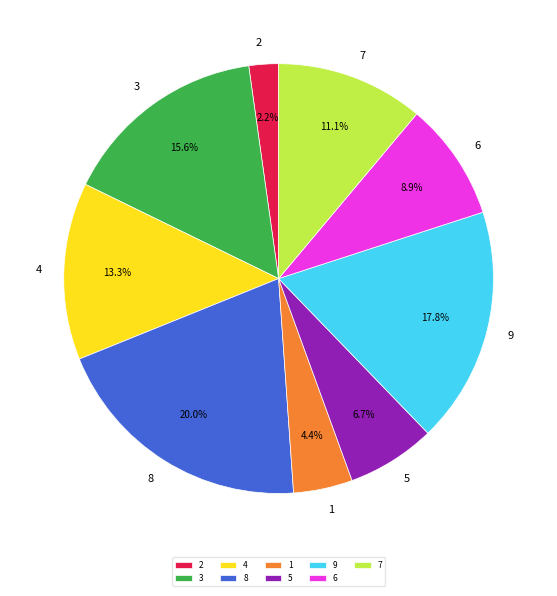

To the nearest percent, what is the combined percentage of 3 and 8?

36%